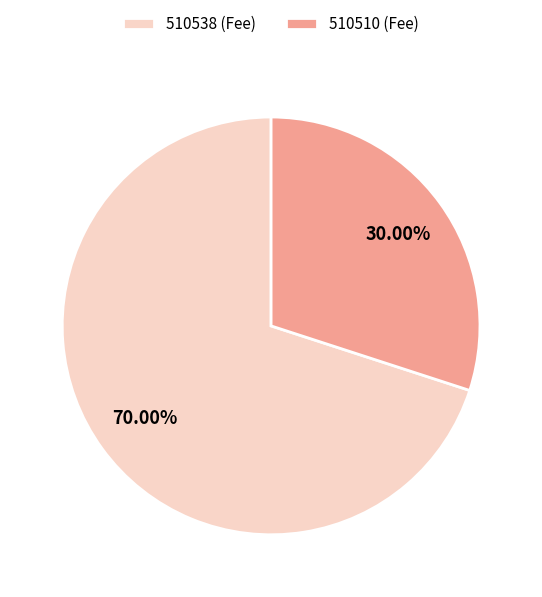

Combined, what portion of the pie is 510538 and 510510?

100.0%